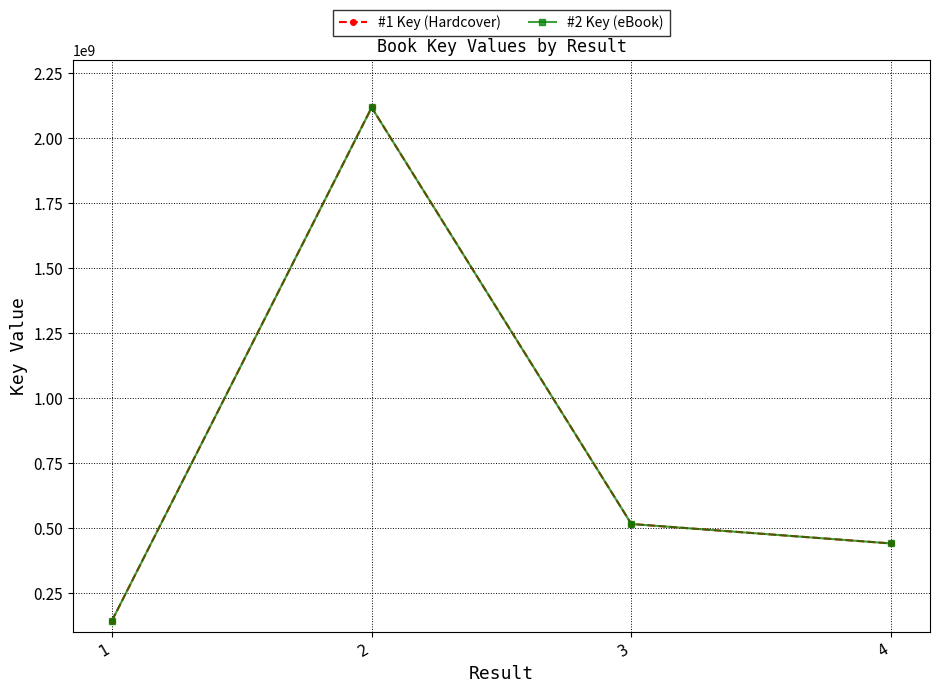

Is this an area chart (filled region under the line)?

No